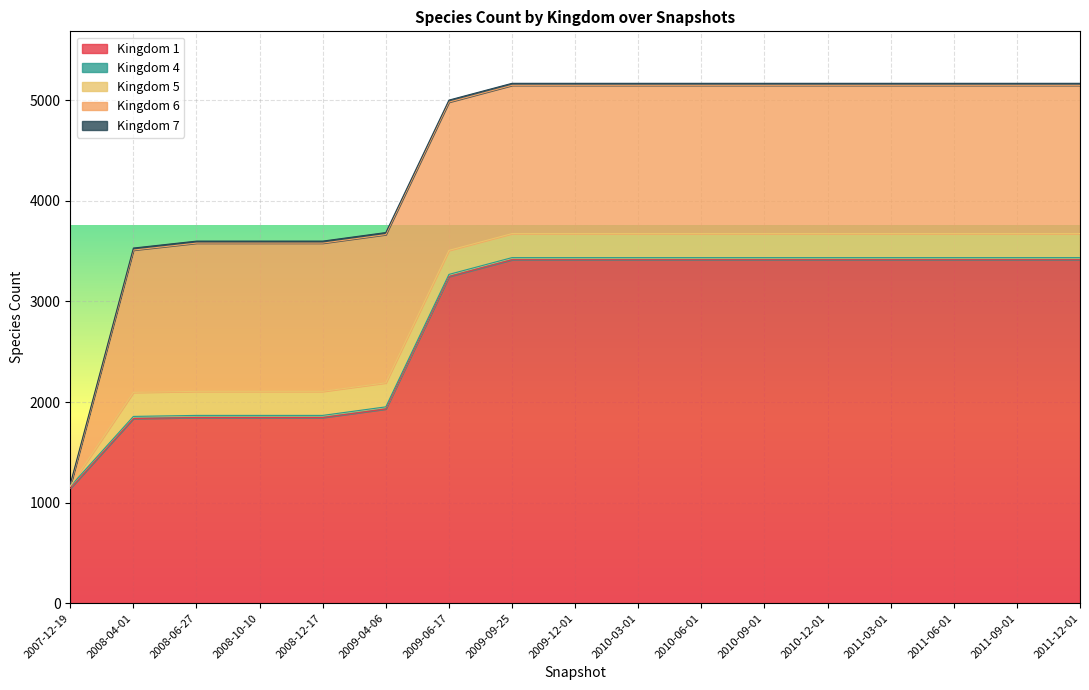

Count the 4 values in the range 21 to 22.

16